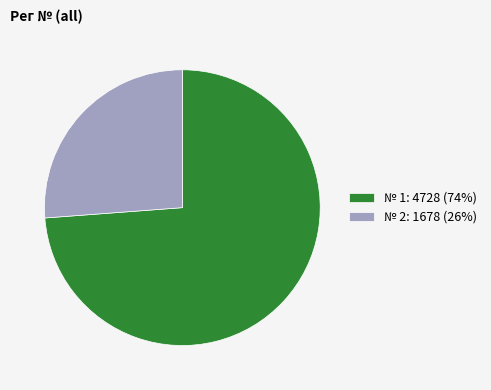

How many segments does this pie chart have?

2